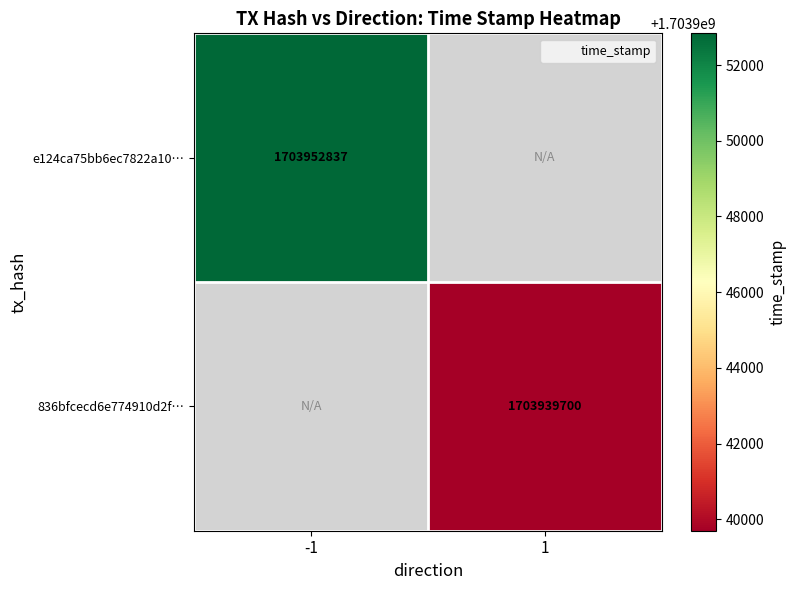

Is the value of 836bfcecd6e774910d2f… at -1 greater than the value of e124ca75bb6ec7822a10… at 1?

No